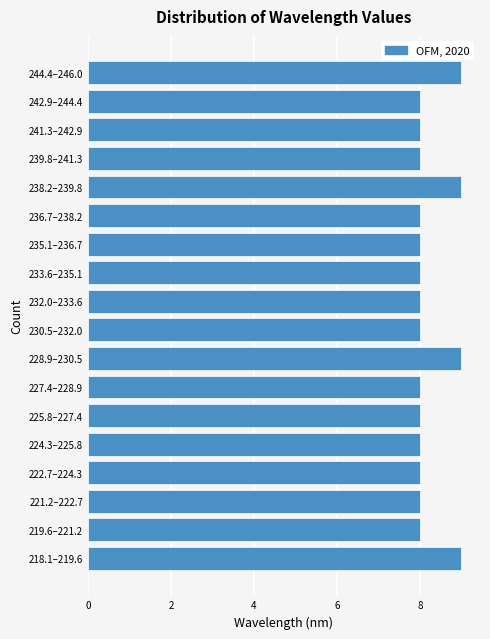

Reading top to bottom, extract all data points from this chart.

244.4–246.0=9	242.9–244.4=8	241.3–242.9=8	239.8–241.3=8	238.2–239.8=9	236.7–238.2=8	235.1–236.7=8	233.6–235.1=8	232.0–233.6=8	230.5–232.0=8	228.9–230.5=9	227.4–228.9=8	225.8–227.4=8	224.3–225.8=8	222.7–224.3=8	221.2–222.7=8	219.6–221.2=8	218.1–219.6=9